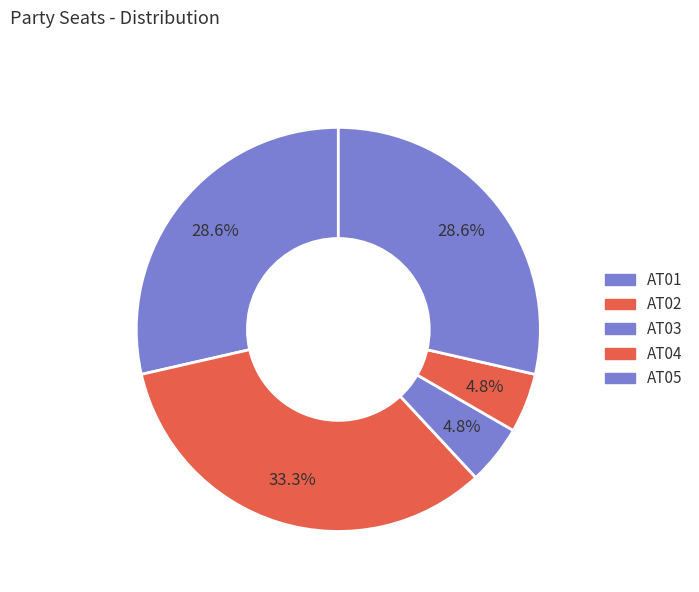

Approximately how many times larger is the value at AT01 compared to AT04?

6.0